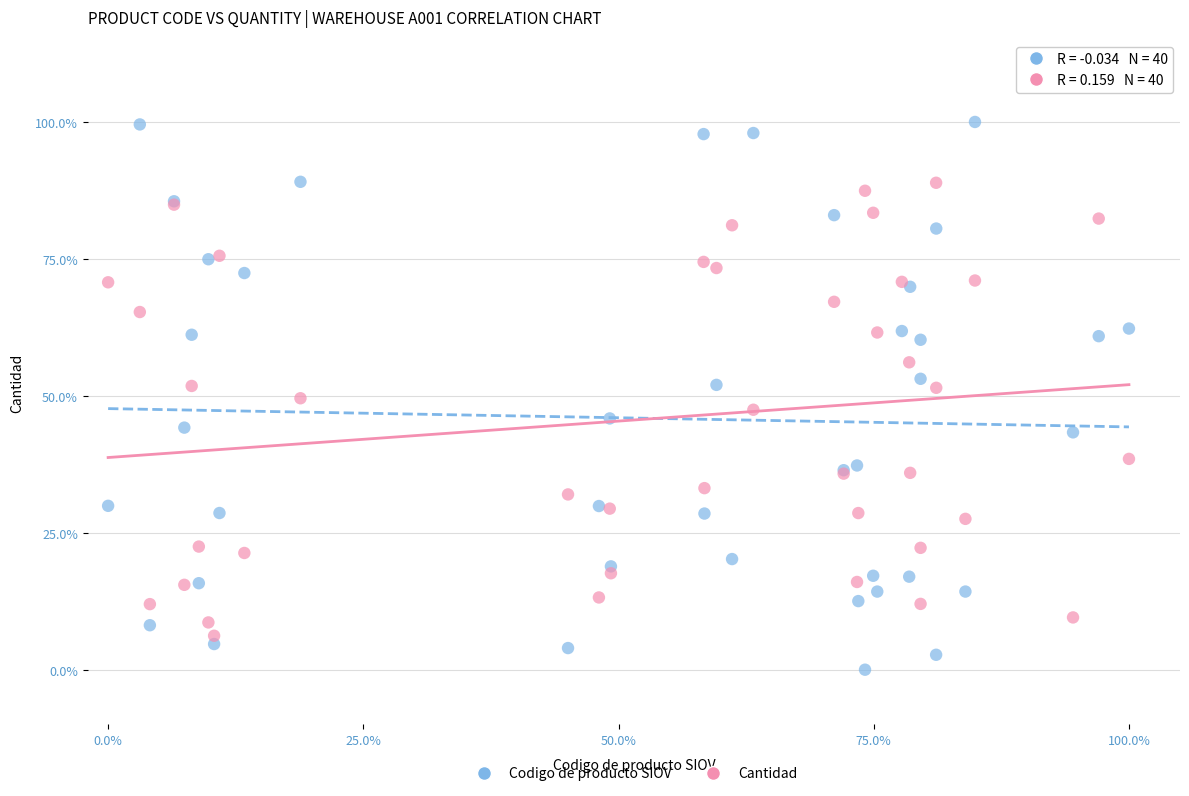

Which series has the largest Y range (max minus min)?

Codigo de producto SIOV